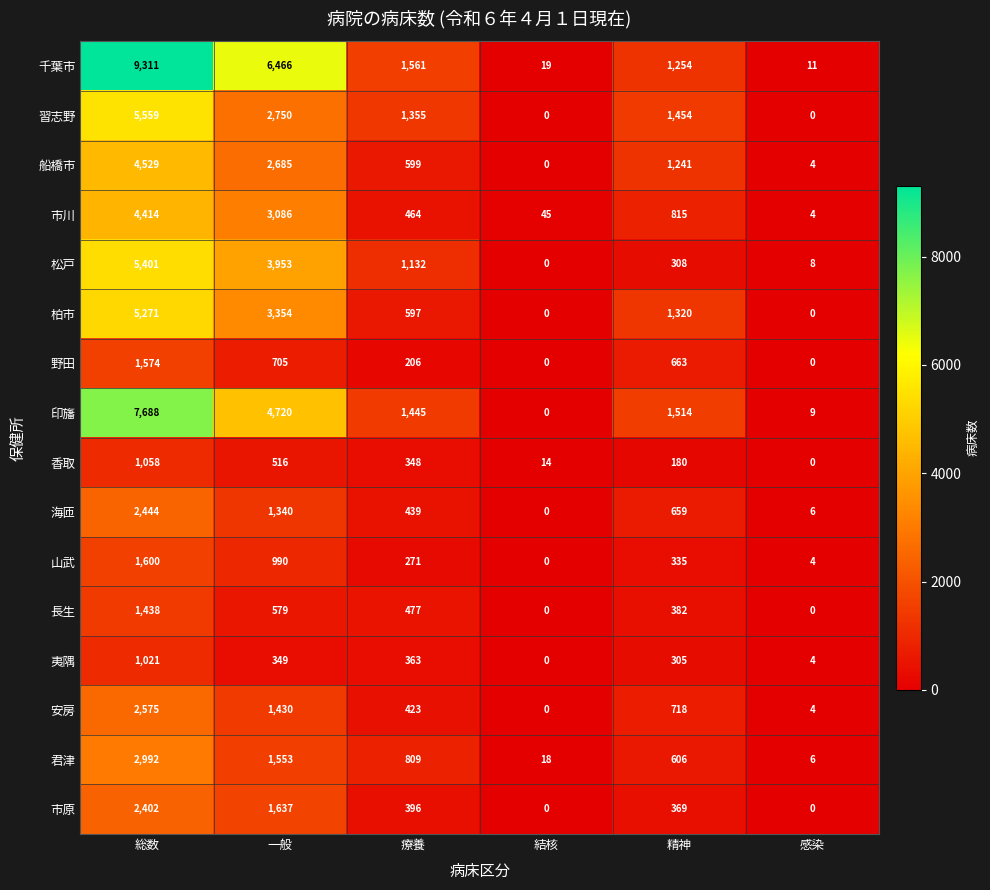

What is the average value of the 夷隅 series?

340